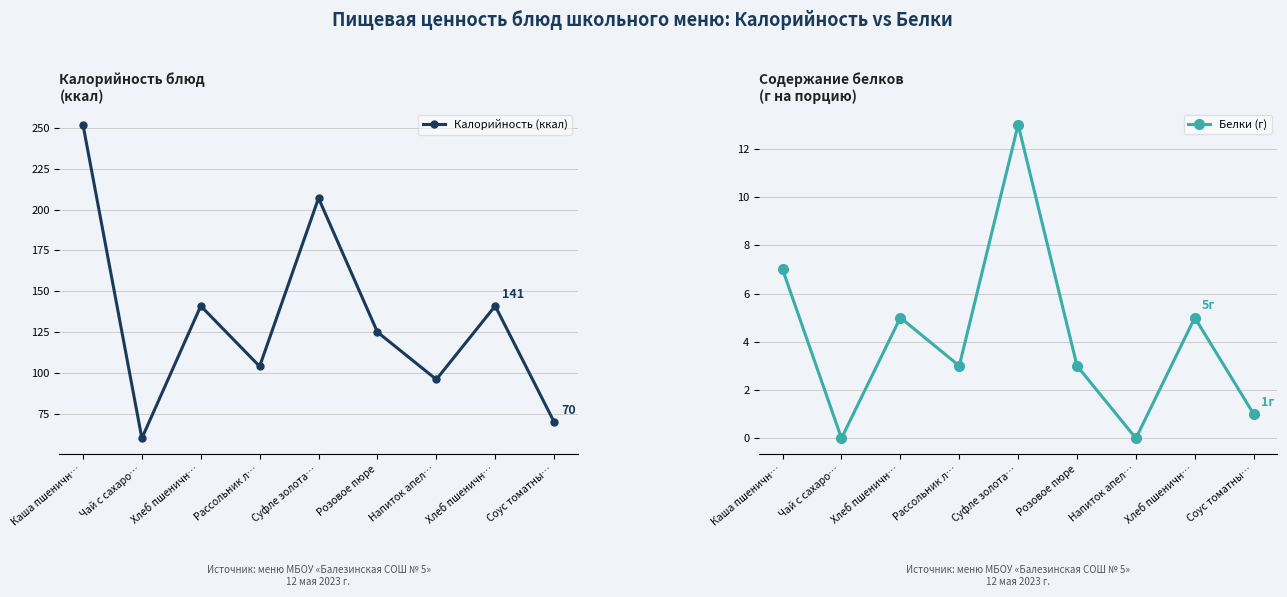

At Суфле золота…, list the series in order from largest to smallest.

Калорийность (ккал), Белки (г)